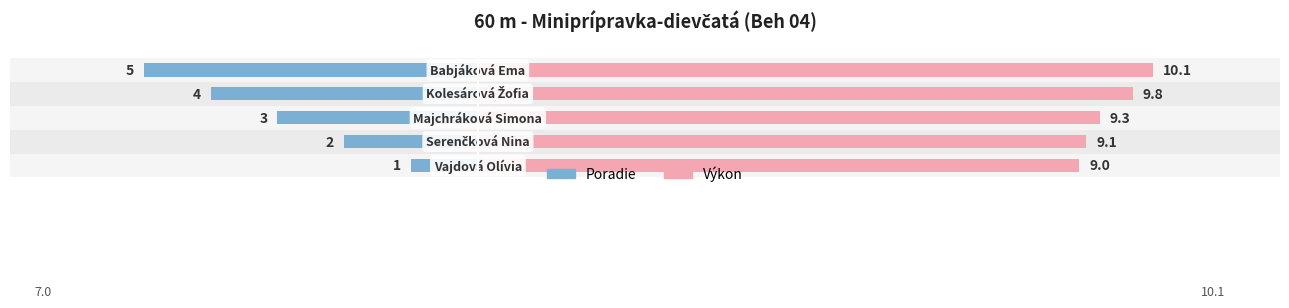

Does the chart contain stacked bars?

No